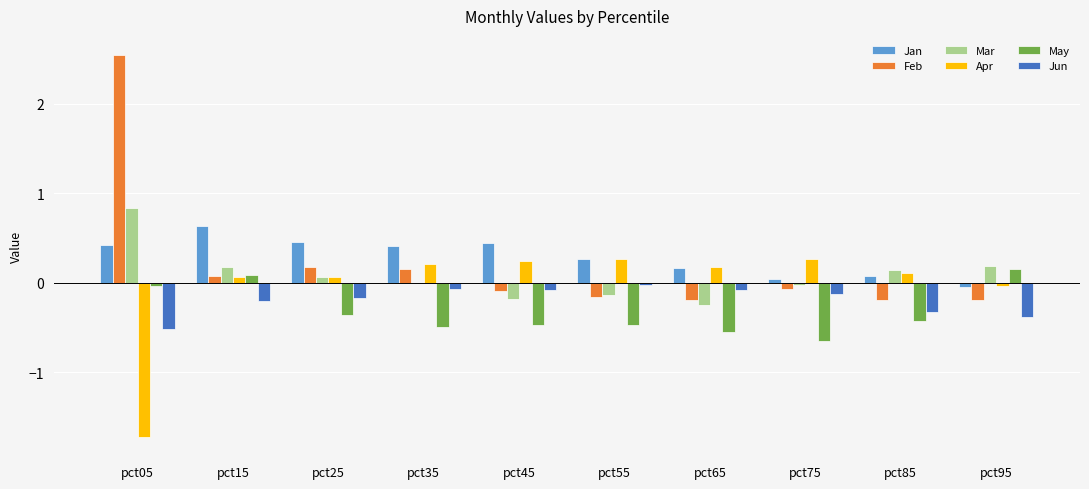

What is the difference between the Mar values at pct25 and pct95?

0.1